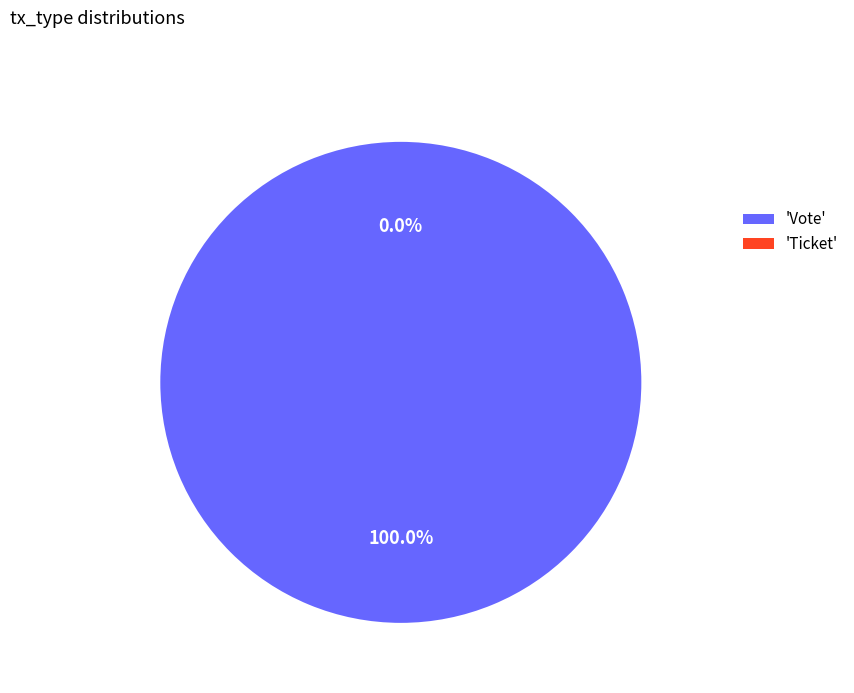

Which slice is the largest?

Vote